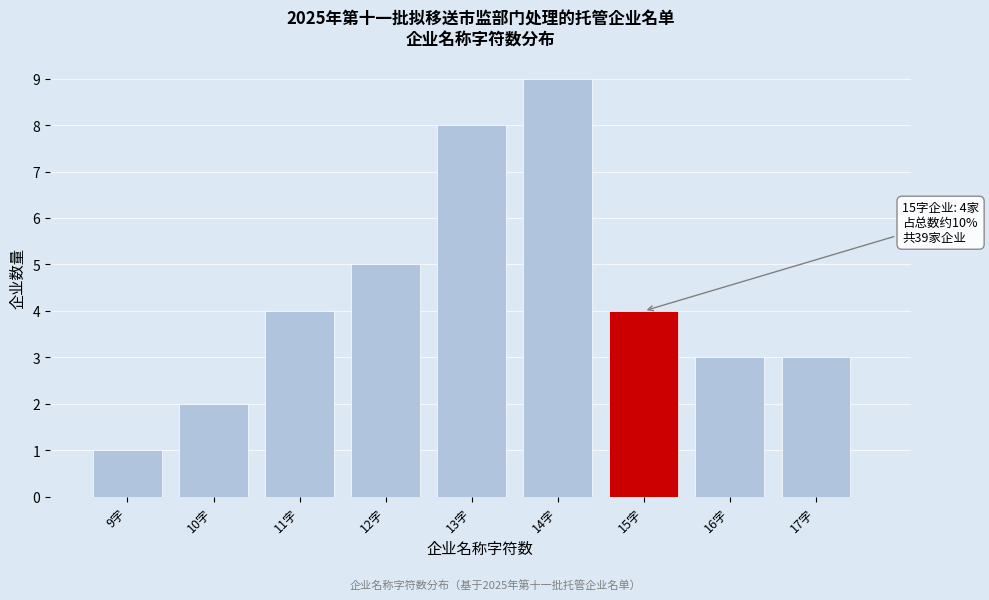

Reading left to right, transcribe all the data shown in this chart.

1	2	4	5	8	9	4	3	3